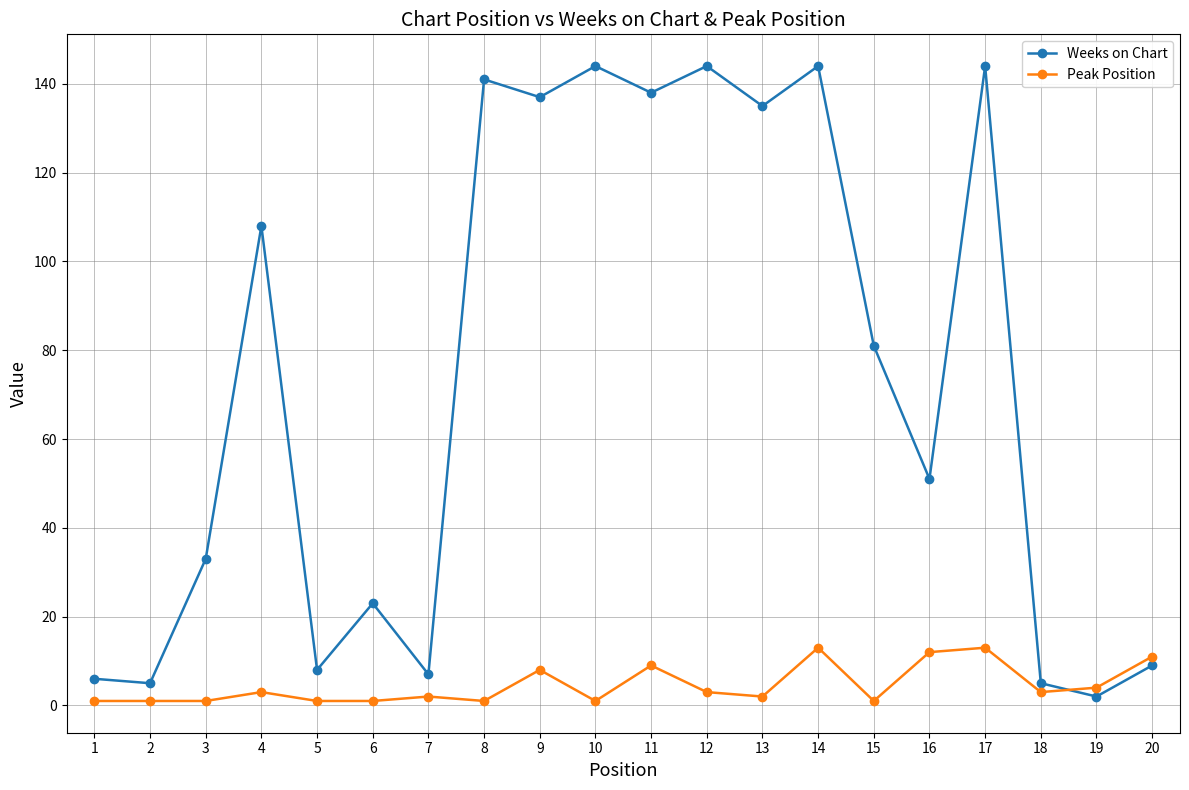

How many values in the Peak Position series are below 3?

10